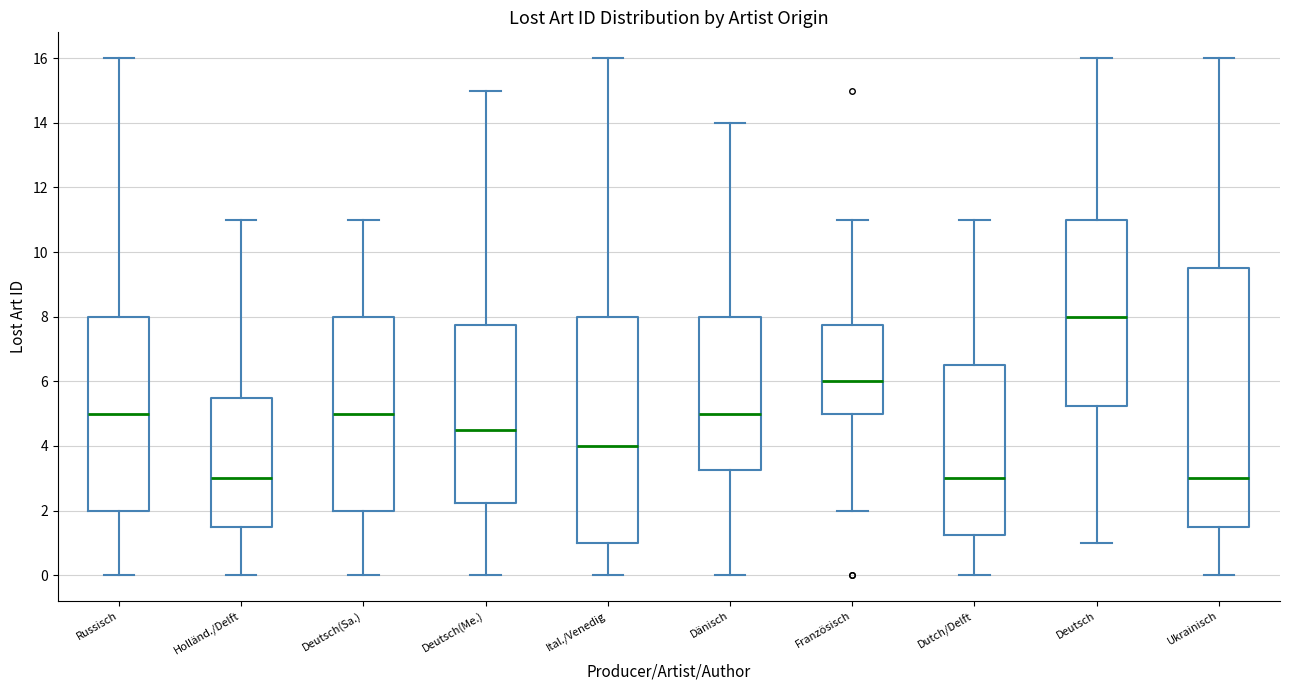

Which box is the tallest, from its lower edge to its upper edge?

Ukrainisch